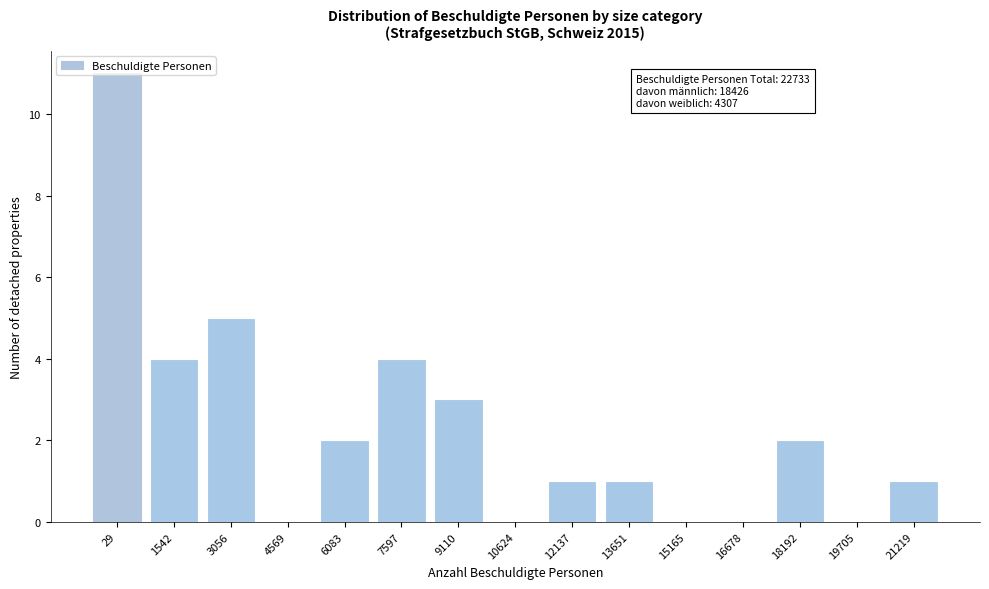

At which category does the chart reach its peak across all series?

29